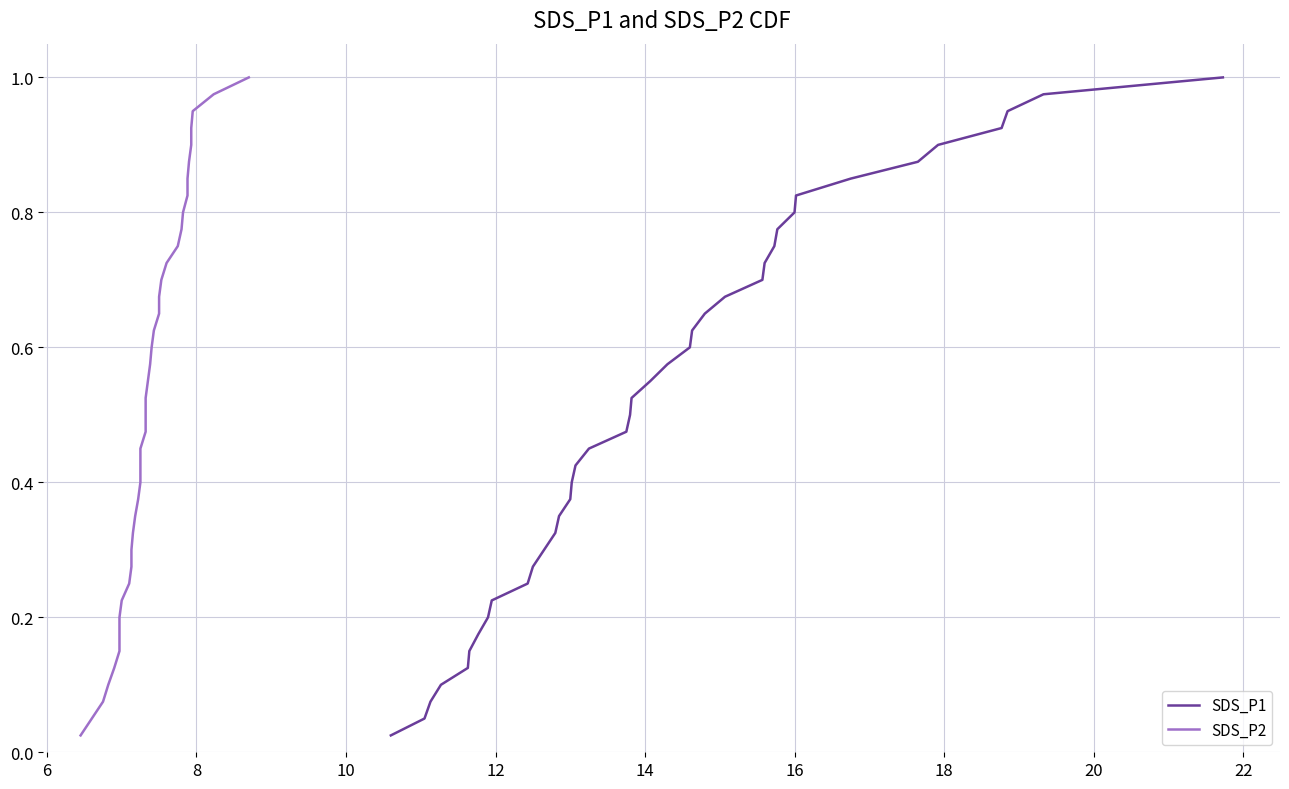

Does the chart display data point markers on the line(s)?

No